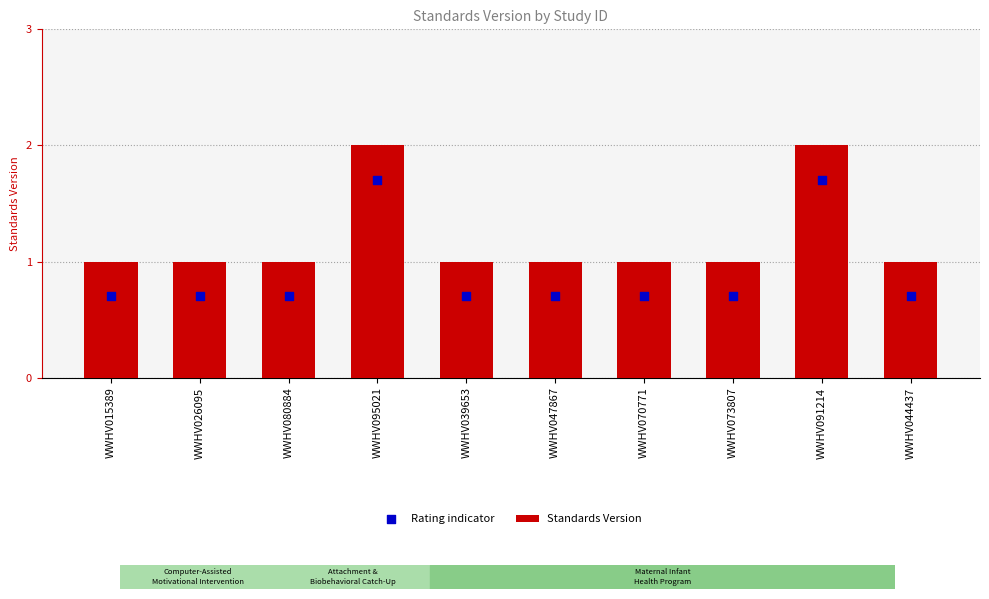

Which series reaches the minimum Y coordinate?

Rating indicator